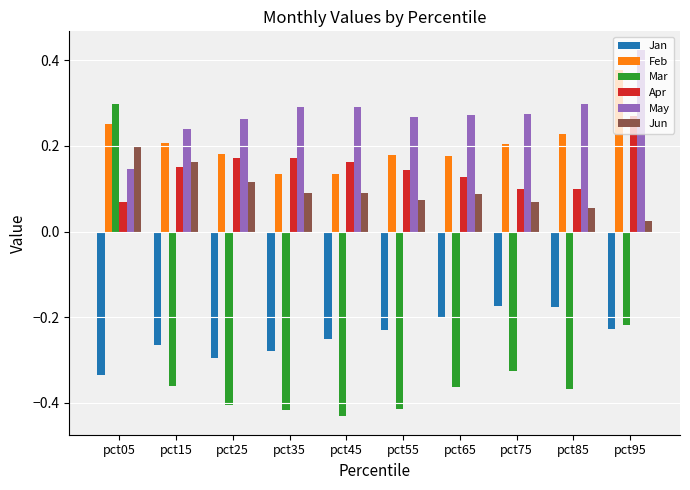

Is it true that Apr equals 0.0 at pct85?

False